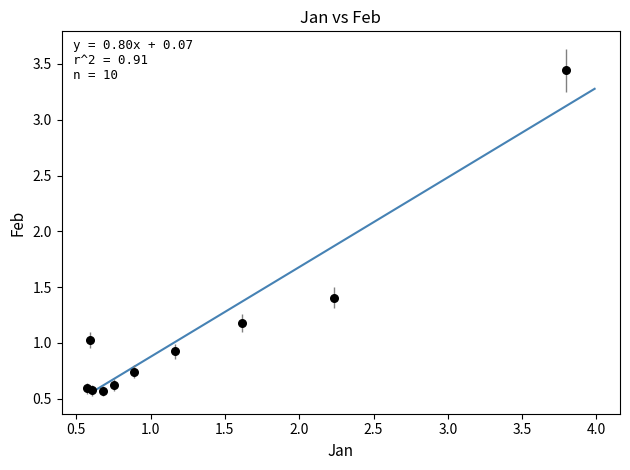

What Y value in the scatter plot is closest to 2?

1.4